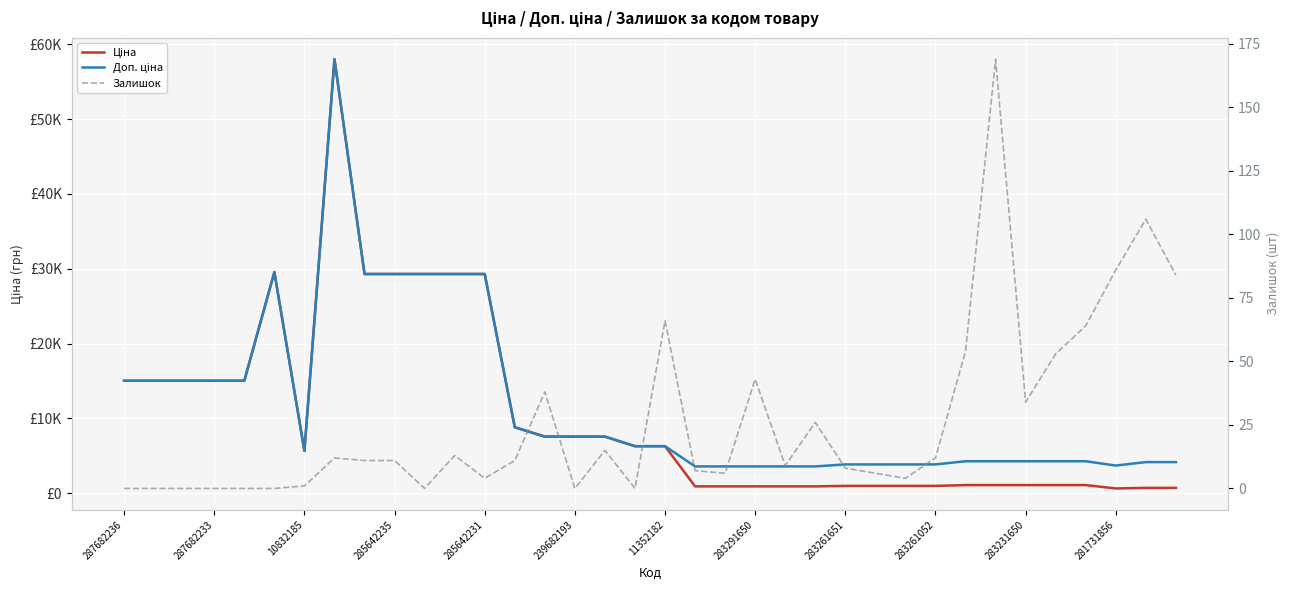

Which series has the largest total across all categories?

Доп. ціна